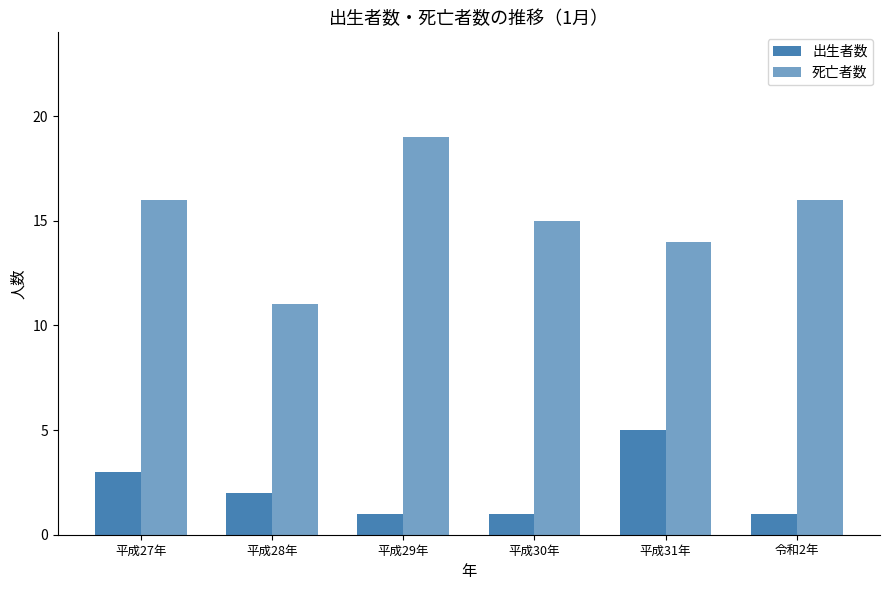

What is the sum of all 死亡者数 values?

91